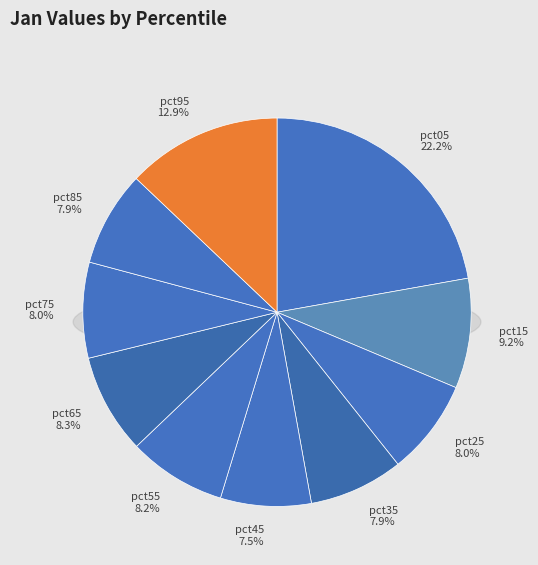

To the nearest percent, what is the combined percentage of pct95 and pct35?

21%